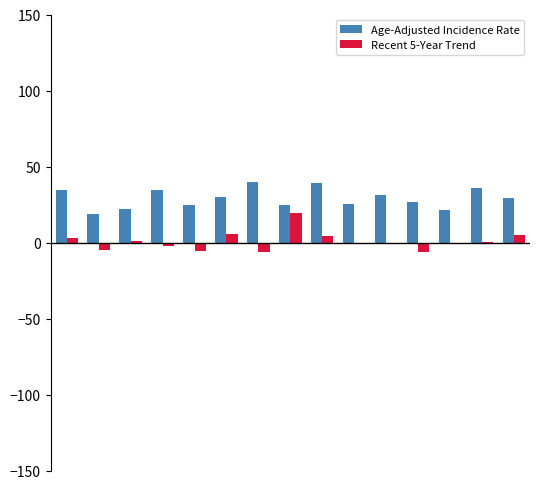

What is the greatest value displayed?

39.9